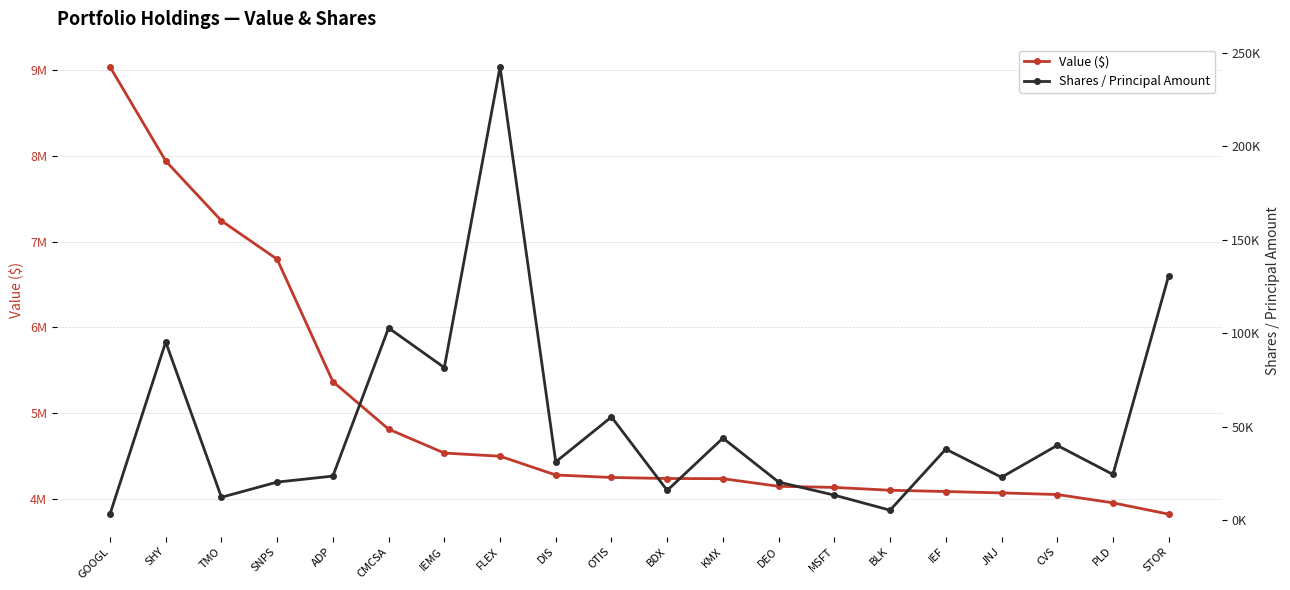

How many lines are shown in the chart?

2